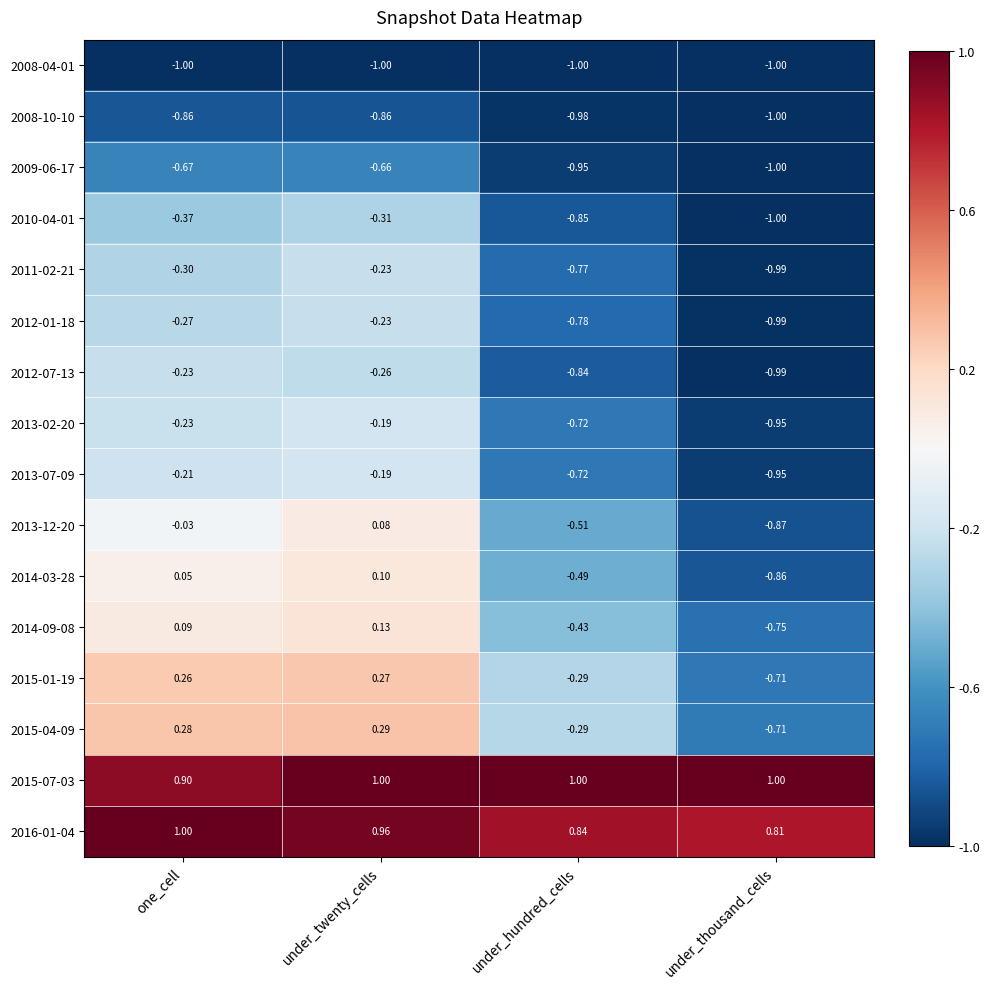

Rank the categories by 2009-06-17 value from highest to lowest.

under_twenty_cells, one_cell, under_hundred_cells, under_thousand_cells